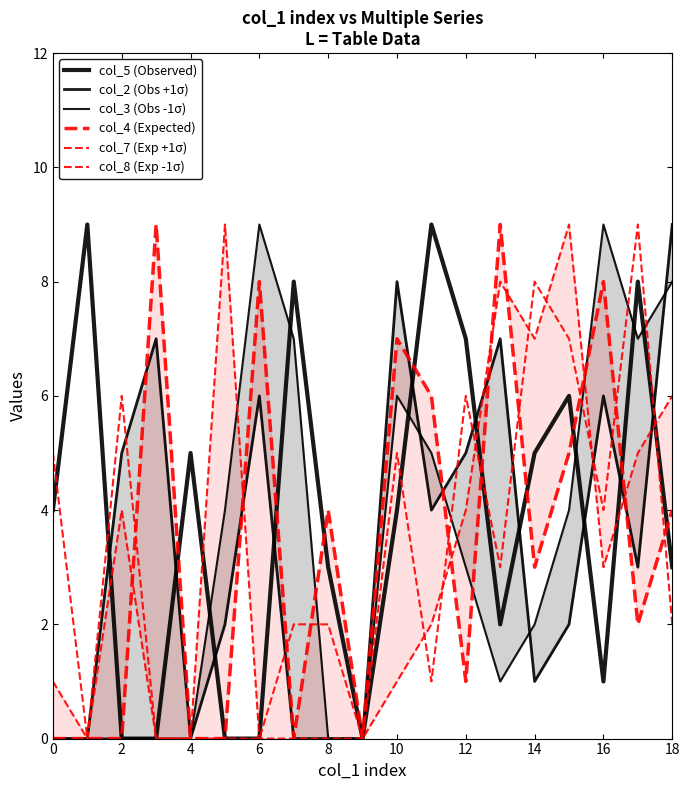

Which category has the lowest value across all series?

2